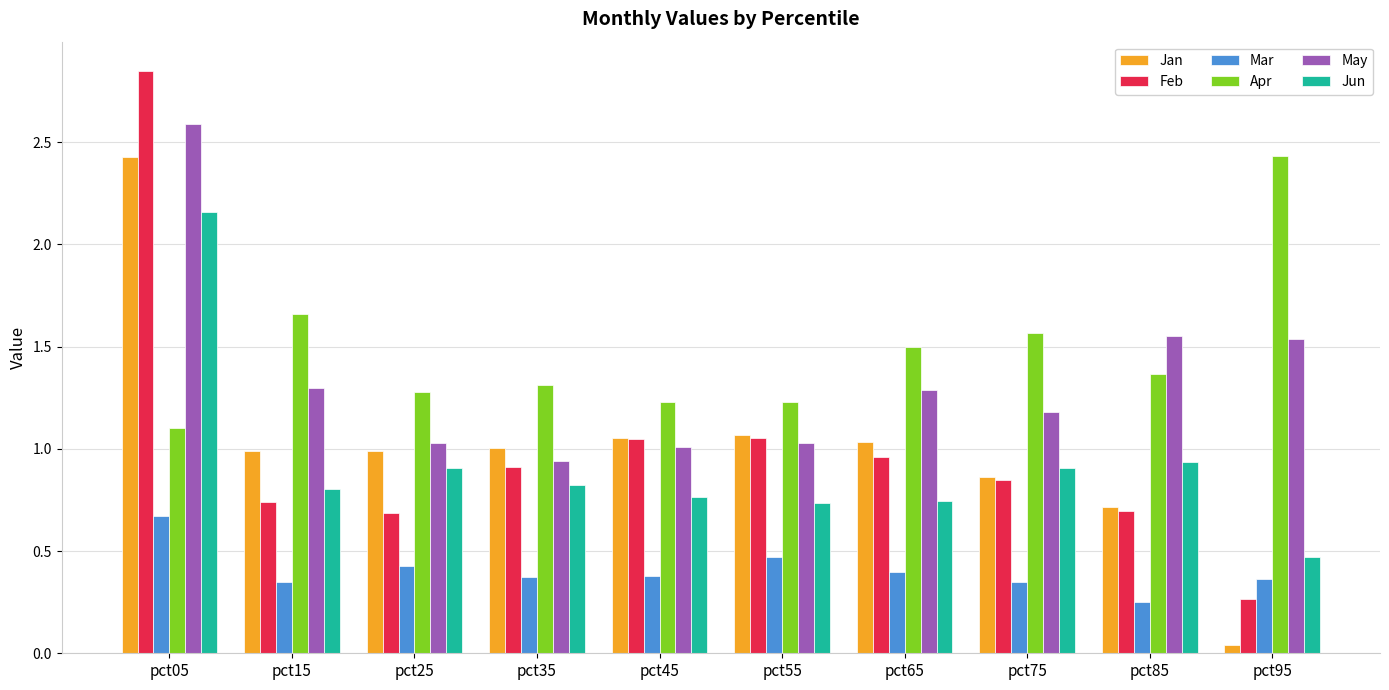

Which label corresponds to the largest value in the chart?

pct05